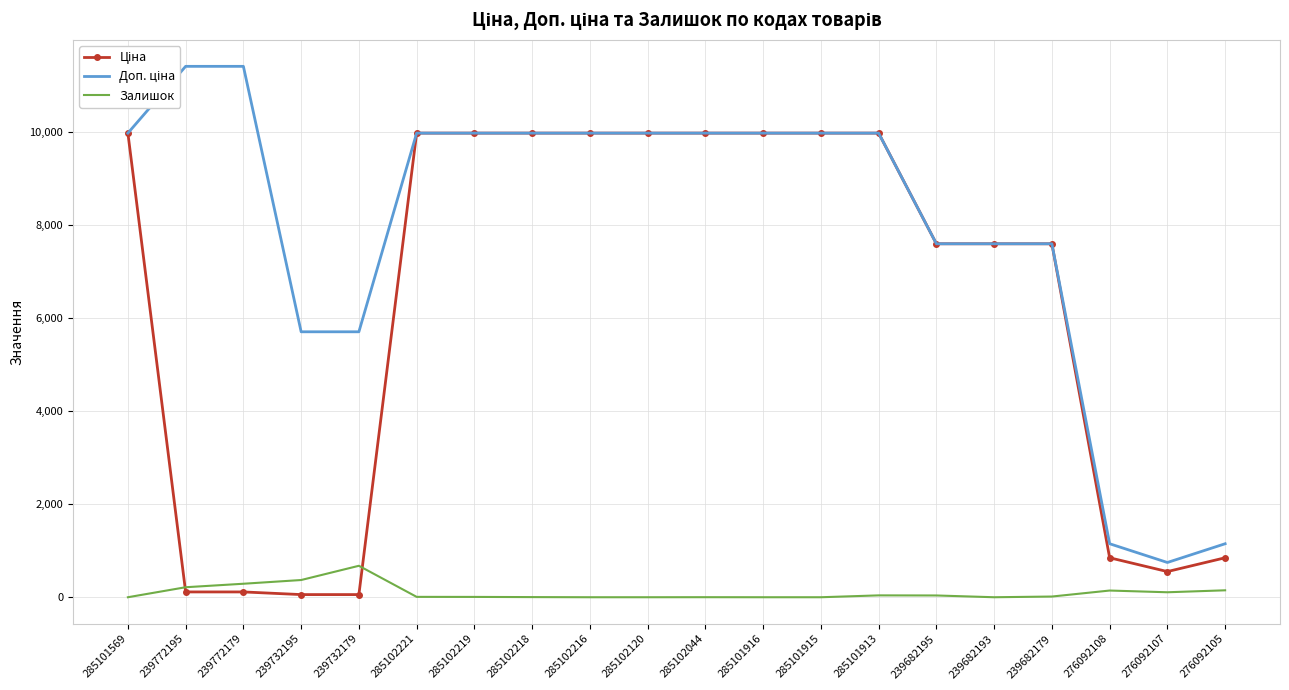

List the series in order of their peak value, highest first.

Доп. ціна, Ціна, Залишок